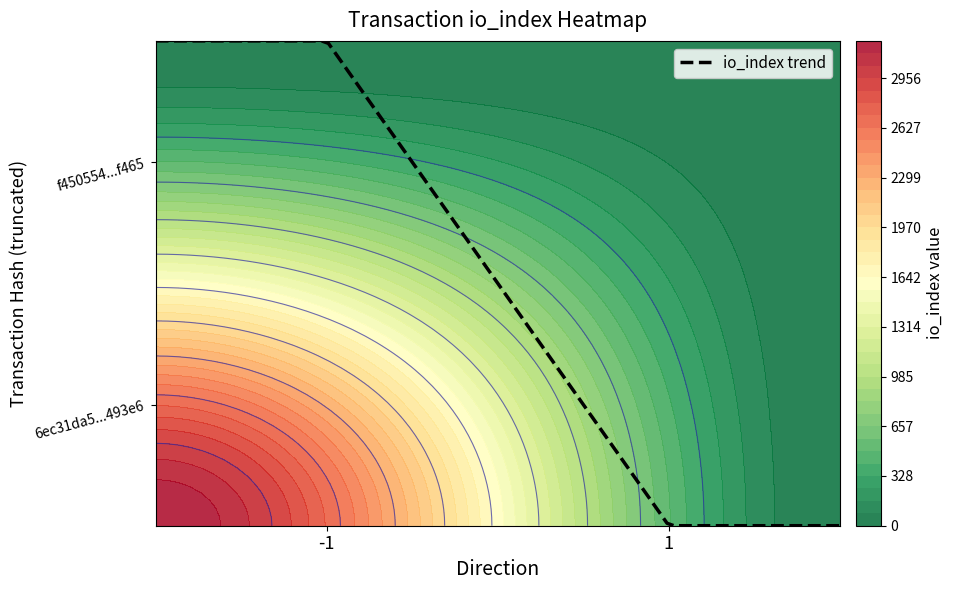

Which series has the largest range (max minus min)?

6ec31da5445308bb395bb4cd2da065ecfc493e6